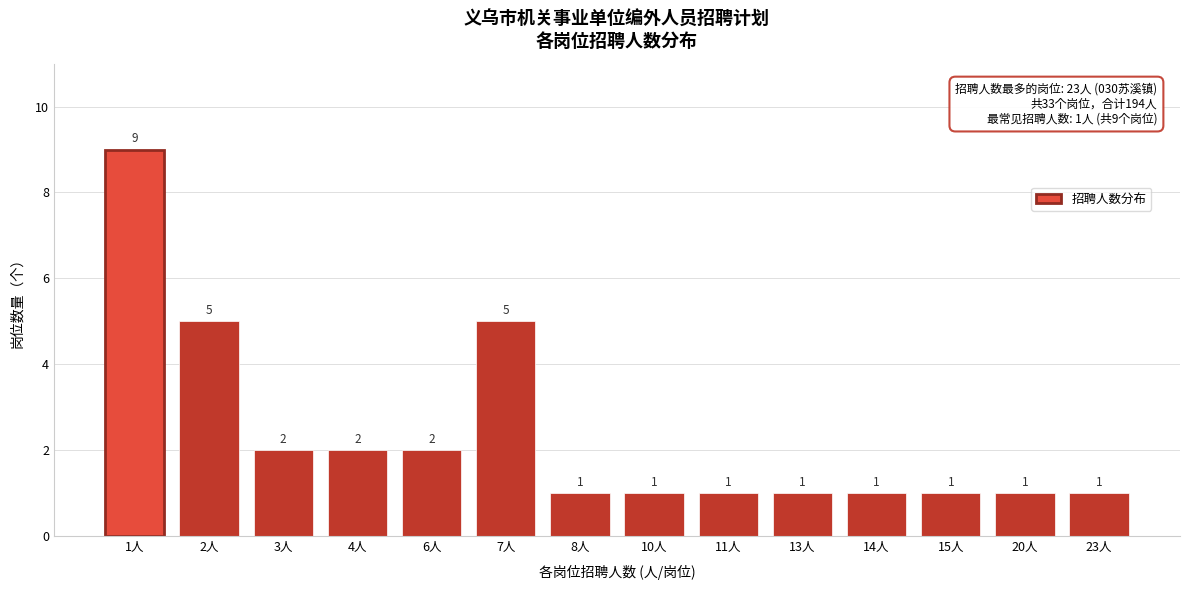

Reading left to right, extract all data points from this chart.

1人=9	2人=5	3人=2	4人=2	6人=2	7人=5	8人=1	10人=1	11人=1	13人=1	14人=1	15人=1	20人=1	23人=1